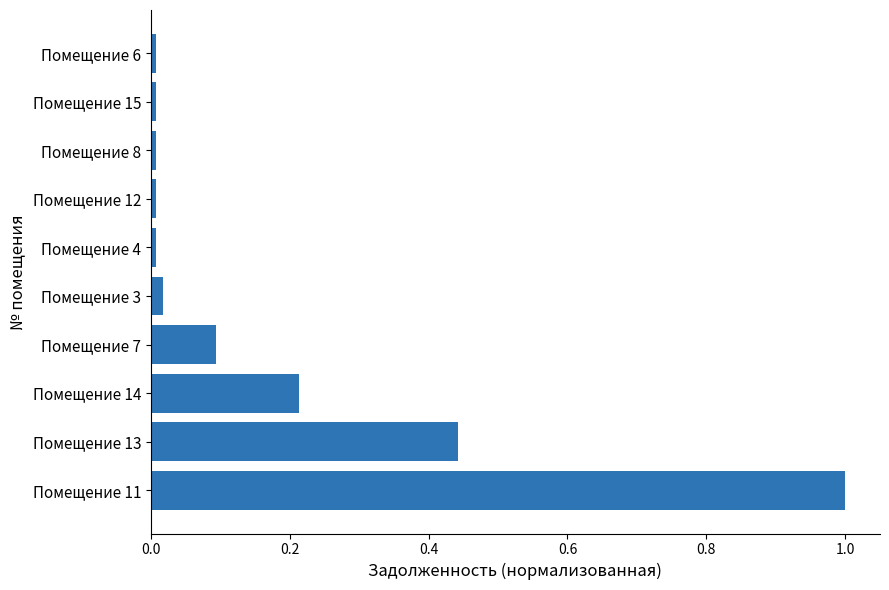

Read the value at Помещение 11.

1.0